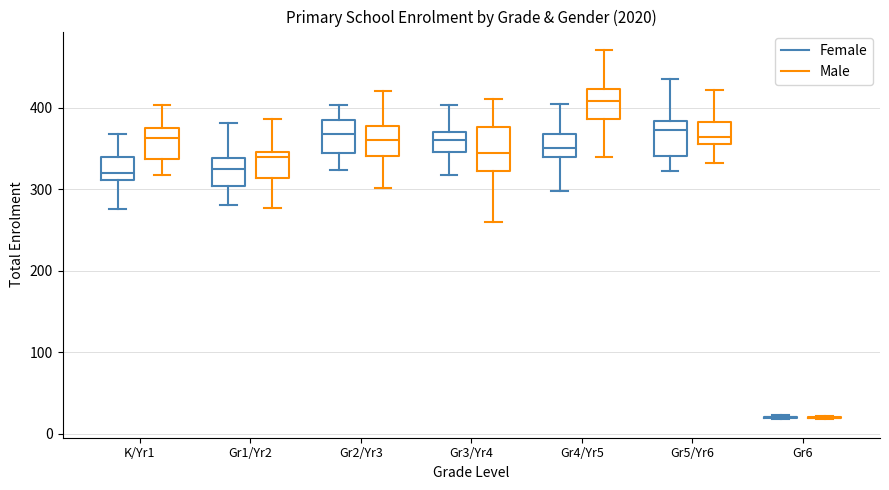

Reading left to right, read every box against the y-axis: the position of its median line, the range the box covers, and the ends of its whiskers. The values are not printed on the chart, so give them approximately, as read against the axis.

K/Yr1 (Female): median 320, box 310 to 340, whiskers 280 to 370
K/Yr1 (Male): median 360, box 340 to 370, whiskers 320 to 400
Gr1/Yr2 (Female): median 320, box 300 to 340, whiskers 280 to 380
Gr1/Yr2 (Male): median 340, box 310 to 350, whiskers 280 to 390
Gr2/Yr3 (Female): median 370, box 340 to 380, whiskers 320 to 400
Gr2/Yr3 (Male): median 360, box 340 to 380, whiskers 300 to 420
Gr3/Yr4 (Female): median 360, box 350 to 370, whiskers 320 to 400
Gr3/Yr4 (Male): median 340, box 320 to 380, whiskers 260 to 410
Gr4/Yr5 (Female): median 350, box 340 to 370, whiskers 300 to 400
Gr4/Yr5 (Male): median 410, box 390 to 420, whiskers 340 to 470
Gr5/Yr6 (Female): median 370, box 340 to 380, whiskers 320 to 430
Gr5/Yr6 (Male): median 360, box 350 to 380, whiskers 330 to 420
Gr6 (Female): box collapsed to a line at 20, whiskers 20 to 20
Gr6 (Male): box collapsed to a line at 20, whiskers 20 to 20